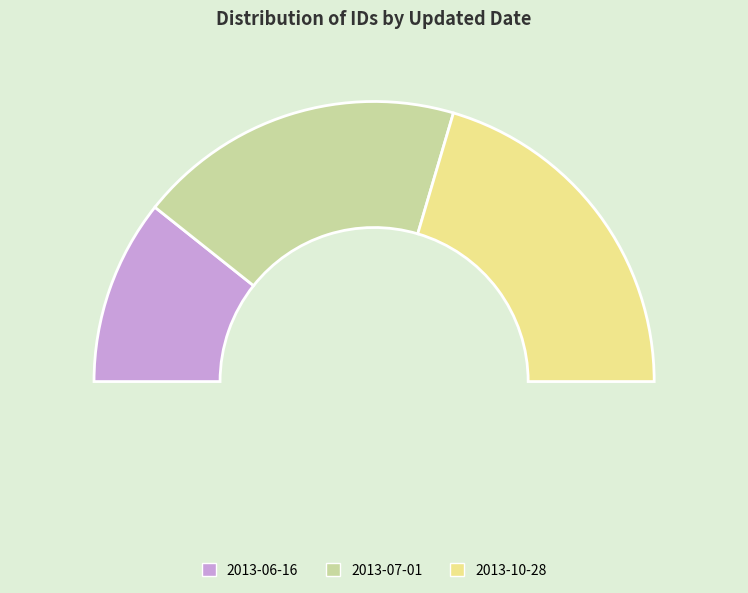

What is the total percentage of 2013-07-01 and 2013-06-16?

59.1%